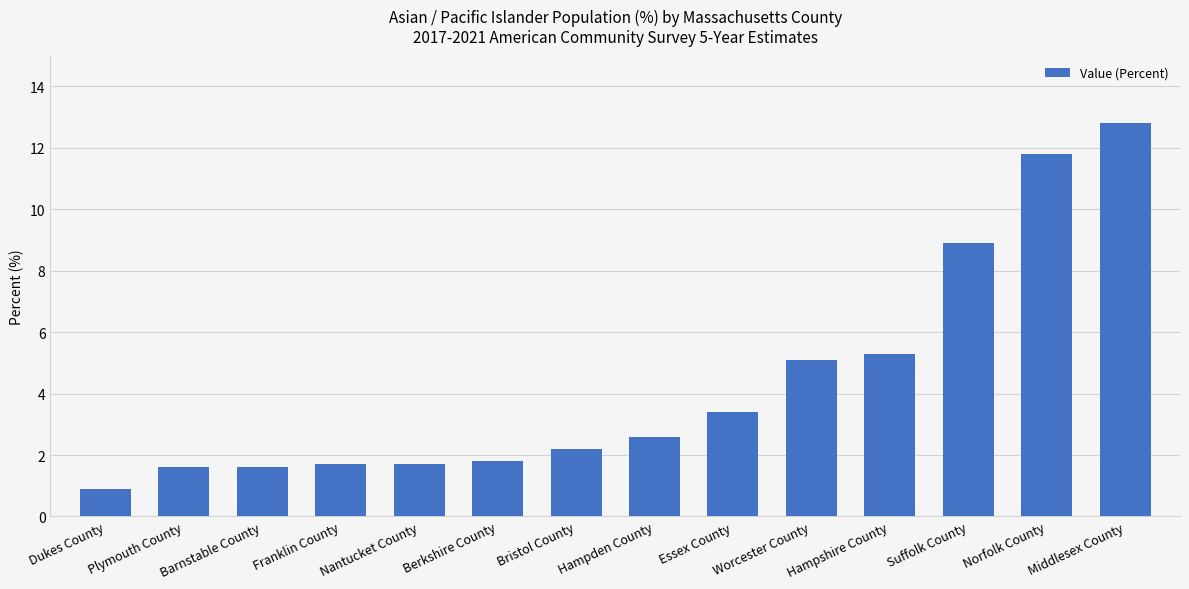

Where does the data first go above 2?

Bristol County